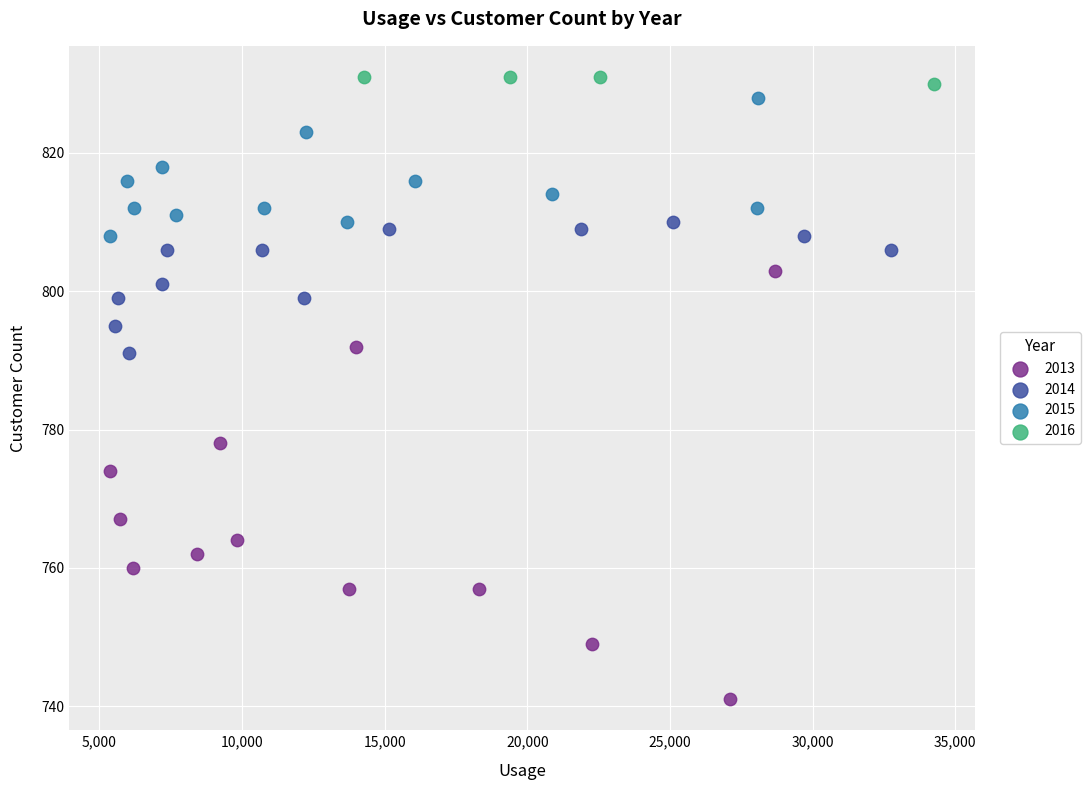

Which series reaches the minimum Y coordinate?

2013